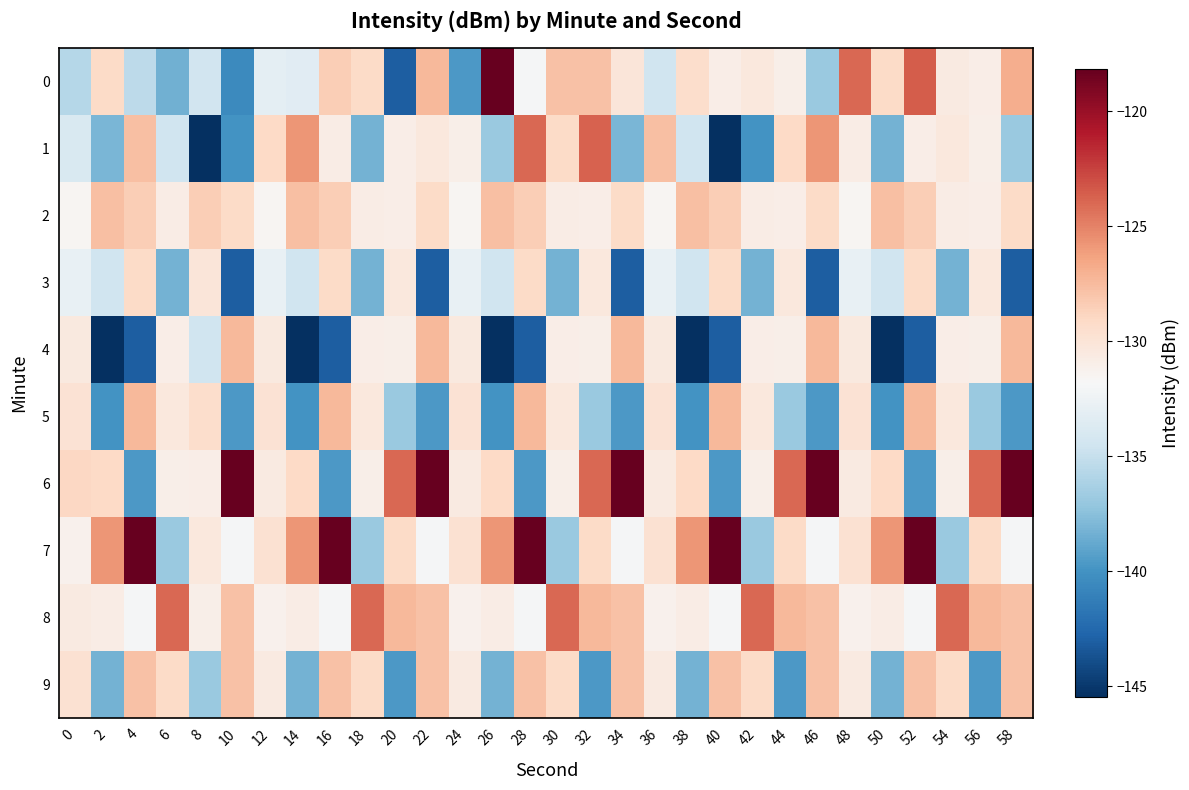

Reading right to left, transcribe all the data shown in this chart.

0: 58=-126.8	56=-130.8	54=-130.5	52=-123.5	50=-129.2	48=-123.9	46=-136.8	44=-131.0	42=-130.4	40=-130.9	38=-129.4	36=-134.6	34=-130.1	32=-127.8	30=-127.8	28=-131.9	26=-118.2	24=-139.7	22=-127.4	20=-143.1	18=-129.2	16=-128.5	14=-133.3	12=-133.1	10=-140.5	8=-134.4	6=-138.4	4=-135.3	2=-129.2	0=-135.7
1: 58=-136.8	56=-131.0	54=-130.4	52=-130.9	50=-138.3	48=-130.8	46=-125.8	44=-129.1	42=-140.0	40=-145.5	38=-134.5	36=-127.7	34=-138.1	32=-123.7	30=-129.2	28=-123.9	26=-136.8	24=-131.0	22=-130.4	20=-130.9	18=-138.3	16=-130.8	14=-125.8	12=-129.1	10=-140.0	8=-145.5	6=-134.5	4=-127.7	2=-138.1	0=-133.9
2: 58=-129.2	56=-130.9	54=-130.8	52=-128.5	50=-127.7	48=-131.6	46=-129.2	44=-130.9	42=-130.8	40=-128.5	38=-127.7	36=-131.6	34=-129.2	32=-130.9	30=-130.8	28=-128.5	26=-127.7	24=-131.6	22=-129.2	20=-130.9	18=-130.8	16=-128.5	14=-127.7	12=-131.6	10=-129.2	8=-128.5	6=-130.8	4=-128.5	2=-127.7	0=-131.6
3: 58=-143.1	56=-130.4	54=-138.3	52=-129.2	50=-134.5	48=-132.8	46=-143.1	44=-130.4	42=-138.3	40=-129.2	38=-134.5	36=-132.8	34=-143.1	32=-130.4	30=-138.3	28=-129.2	26=-134.5	24=-132.8	22=-143.1	20=-130.4	18=-138.3	16=-129.2	14=-134.5	12=-132.8	10=-143.1	8=-130.1	6=-138.3	4=-129.2	2=-134.5	0=-132.8
4: 58=-127.4	56=-131.0	54=-130.9	52=-143.1	50=-145.5	48=-130.4	46=-127.4	44=-131.0	42=-130.9	40=-143.1	38=-145.5	36=-130.4	34=-127.4	32=-131.0	30=-130.9	28=-143.1	26=-145.5	24=-130.4	22=-127.4	20=-131.0	18=-130.9	16=-143.1	14=-145.5	12=-130.4	10=-127.4	8=-134.6	6=-130.9	4=-143.1	2=-145.5	0=-130.4
5: 58=-139.7	56=-136.8	54=-130.4	52=-127.4	50=-140.0	48=-129.8	46=-139.7	44=-136.8	42=-130.4	40=-127.4	38=-140.0	36=-129.8	34=-139.7	32=-136.8	30=-130.4	28=-127.4	26=-140.0	24=-129.8	22=-139.7	20=-136.8	18=-130.4	16=-127.4	14=-140.0	12=-129.8	10=-139.7	8=-129.4	6=-130.4	4=-127.4	2=-140.0	0=-129.8
6: 58=-118.2	56=-123.9	54=-131.0	52=-139.7	50=-129.1	48=-130.5	46=-118.2	44=-123.9	42=-131.0	40=-139.7	38=-129.1	36=-130.5	34=-118.2	32=-123.9	30=-131.0	28=-139.7	26=-129.1	24=-130.5	22=-118.2	20=-123.9	18=-131.0	16=-139.7	14=-129.1	12=-130.5	10=-118.2	8=-130.9	6=-131.0	4=-139.7	2=-129.1	0=-129.0
7: 58=-131.9	56=-129.2	54=-136.8	52=-118.2	50=-125.8	48=-129.7	46=-131.9	44=-129.2	42=-136.8	40=-118.2	38=-125.8	36=-129.7	34=-131.9	32=-129.2	30=-136.8	28=-118.2	26=-125.8	24=-129.7	22=-131.9	20=-129.2	18=-136.8	16=-118.2	14=-125.8	12=-129.7	10=-131.9	8=-130.4	6=-136.8	4=-118.2	2=-125.8	0=-131.2
8: 58=-127.8	56=-127.4	54=-123.9	52=-131.9	50=-130.8	48=-131.2	46=-127.8	44=-127.4	42=-123.9	40=-131.9	38=-130.8	36=-131.2	34=-127.8	32=-127.4	30=-123.9	28=-131.9	26=-130.8	24=-131.2	22=-127.8	20=-127.4	18=-123.9	16=-131.9	14=-130.8	12=-131.2	10=-127.8	8=-131.0	6=-123.9	4=-131.9	2=-130.8	0=-130.5
9: 58=-127.8	56=-139.7	54=-129.2	52=-127.8	50=-138.3	48=-130.5	46=-127.8	44=-139.7	42=-129.2	40=-127.8	38=-138.3	36=-130.5	34=-127.8	32=-139.7	30=-129.2	28=-127.8	26=-138.3	24=-130.5	22=-127.8	20=-139.7	18=-129.2	16=-127.8	14=-138.3	12=-130.5	10=-127.8	8=-136.8	6=-129.2	4=-127.8	2=-138.3	0=-129.7